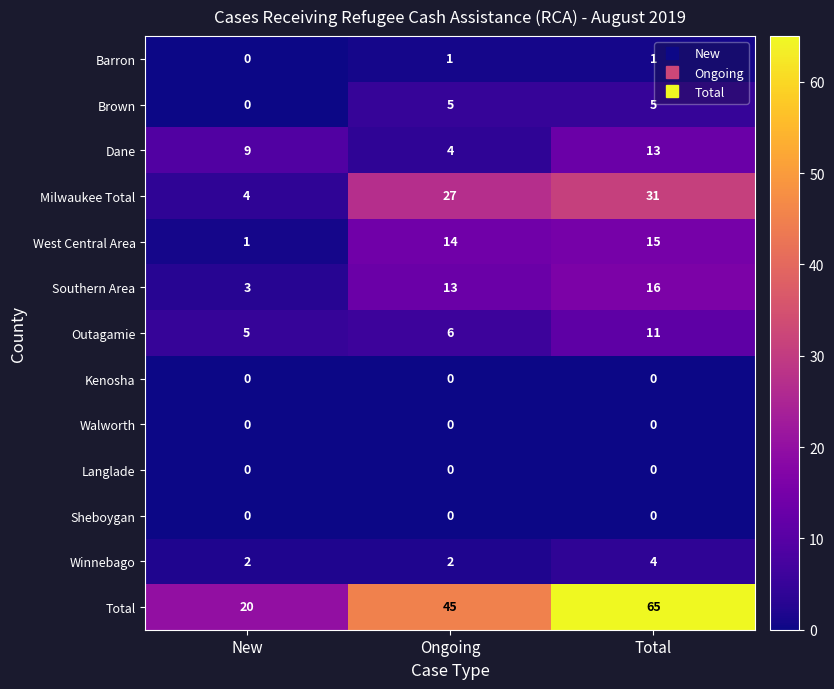

Count the number of data series in this chart.

13